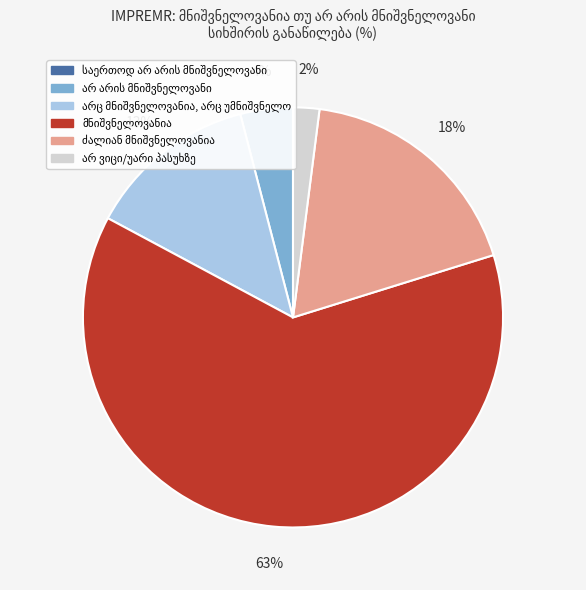

To the nearest percent, what is the difference between the largest and smallest slice percentages?

63%